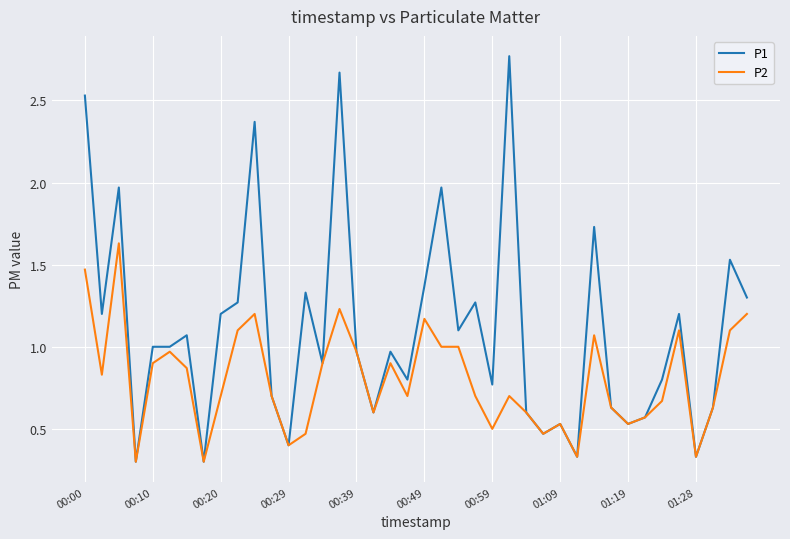

List the series in order of their peak value, lowest first.

P2, P1